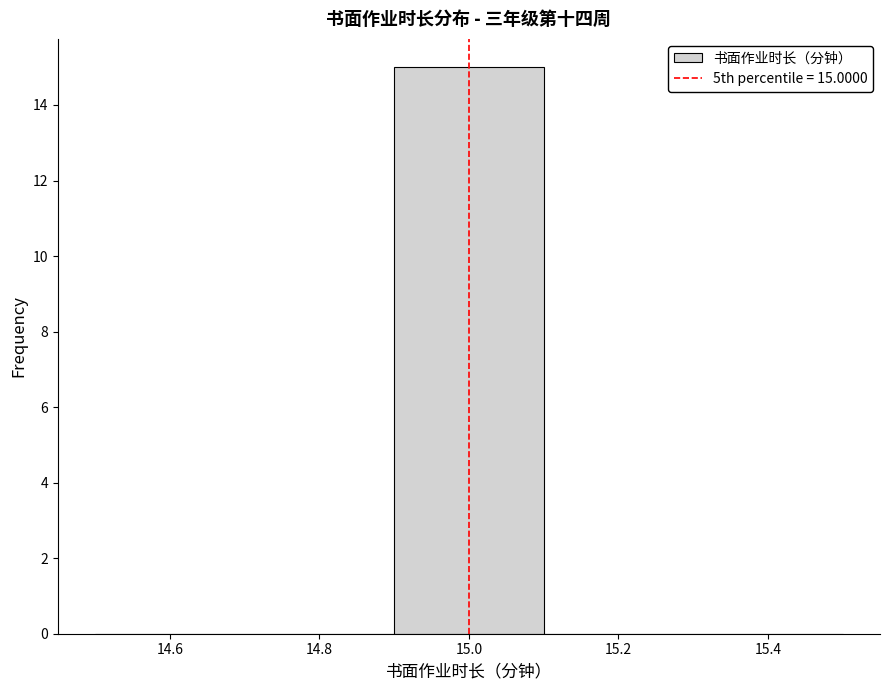

Over which range of the x-axis is the bar tallest?

14.9 to 15.1